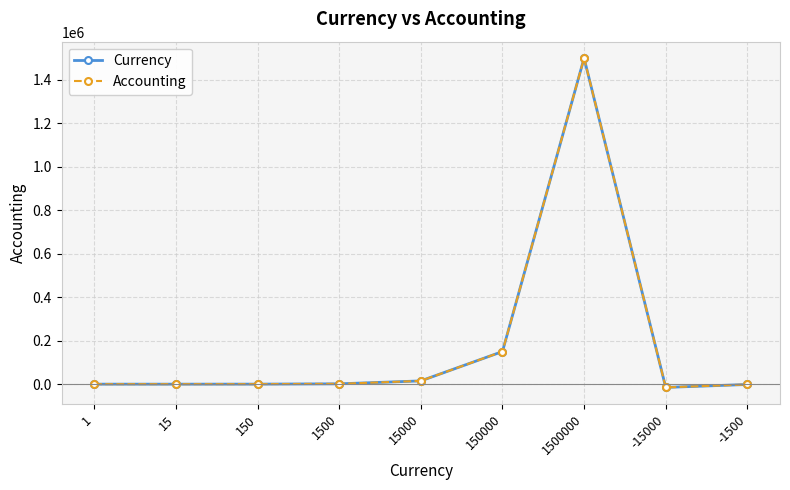

Is this an area chart (filled region under the line)?

No